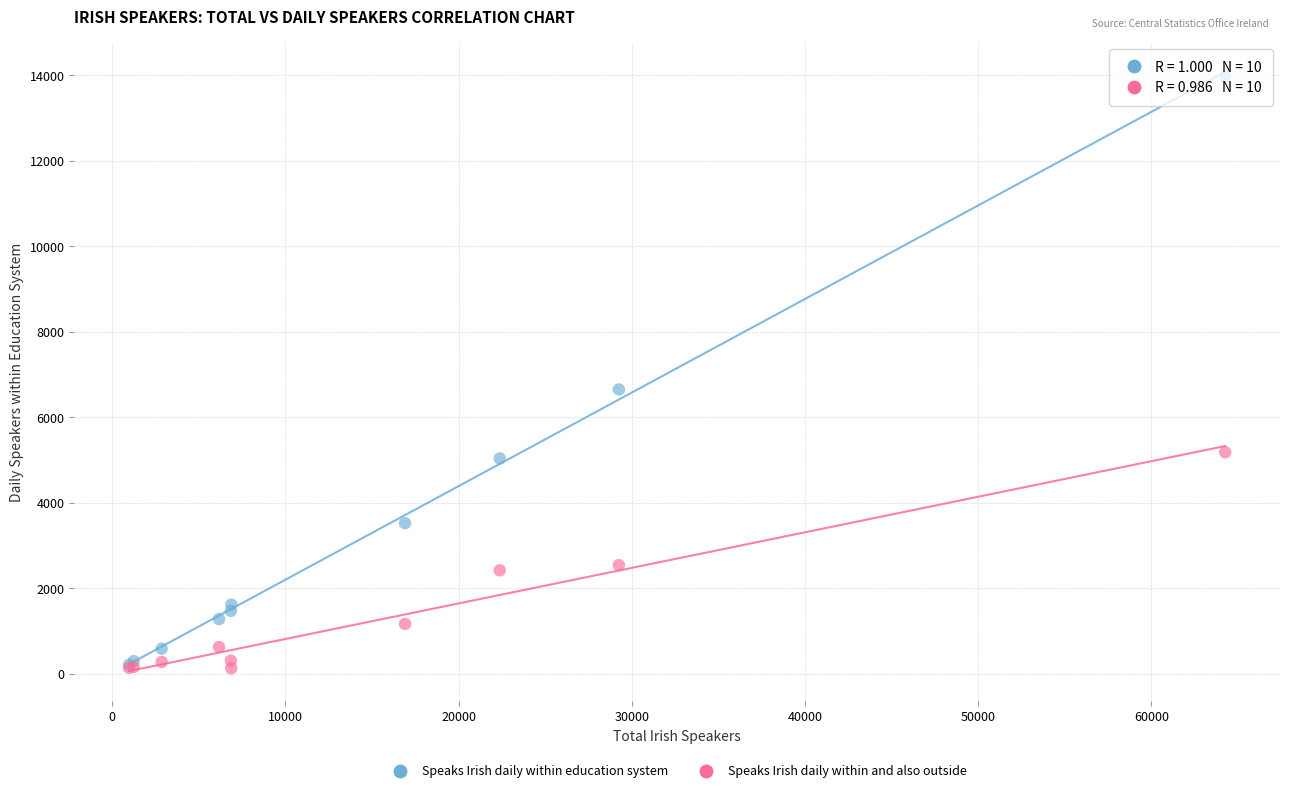

In the Speaks Irish daily within education system series, what Y value is closest to 7092?

6649